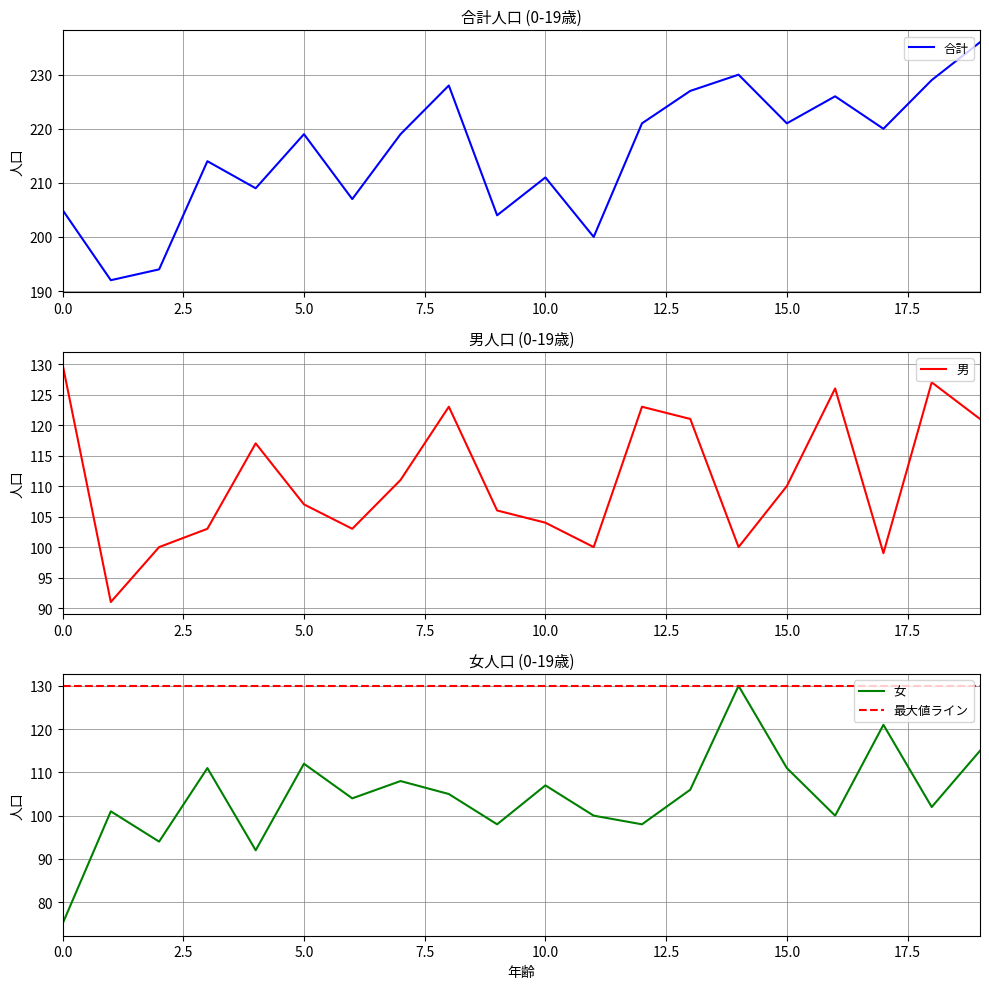

Rank the series by their maximum value, from highest to lowest.

合計, 男, 女